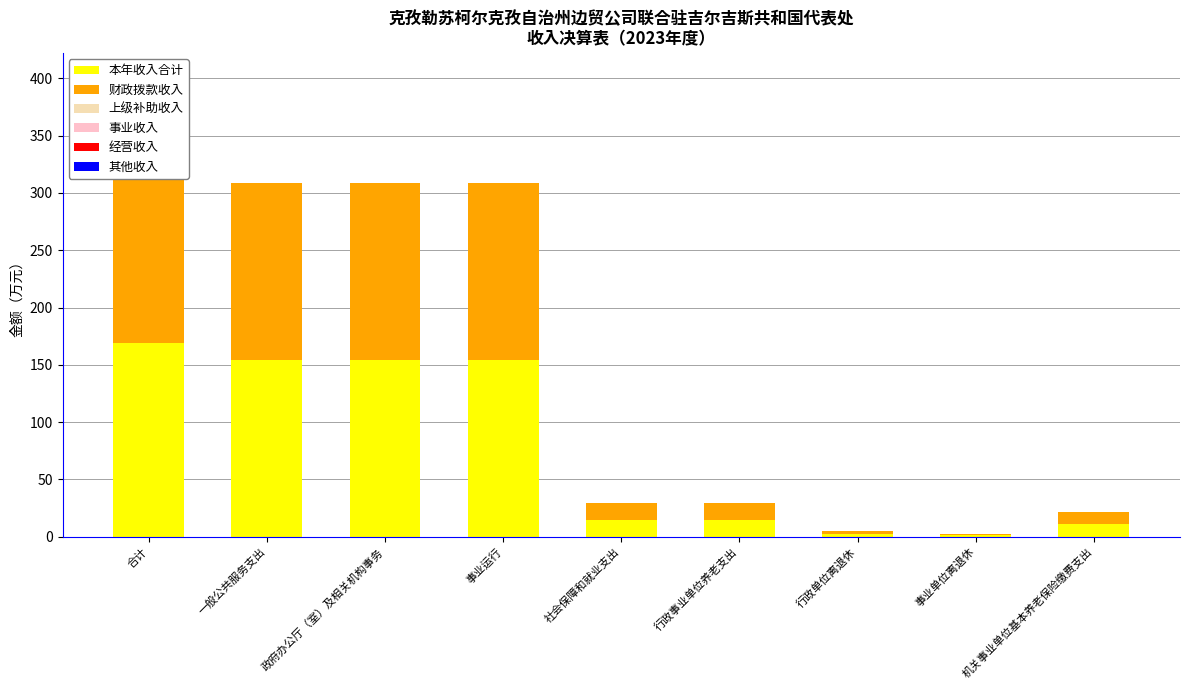

How many distinct data groups are displayed?

6